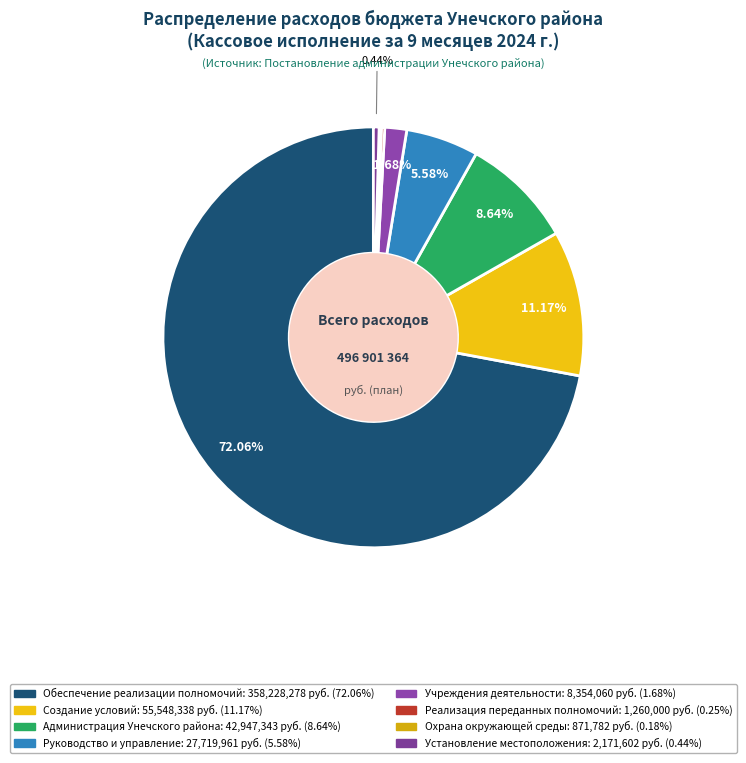

Count the number of slices in the pie.

8